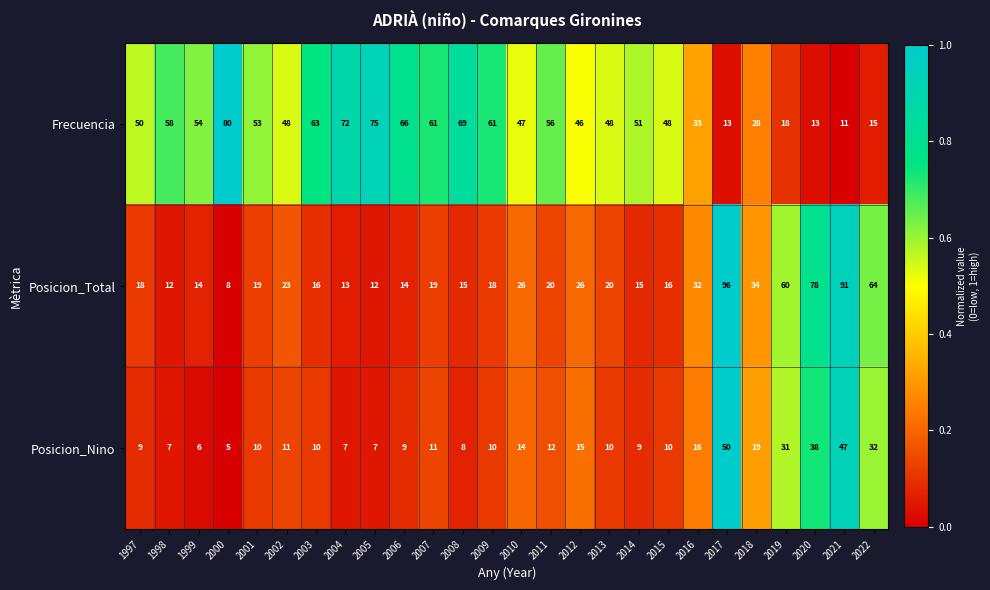

What is the difference between the highest and lowest values at 2007?

50